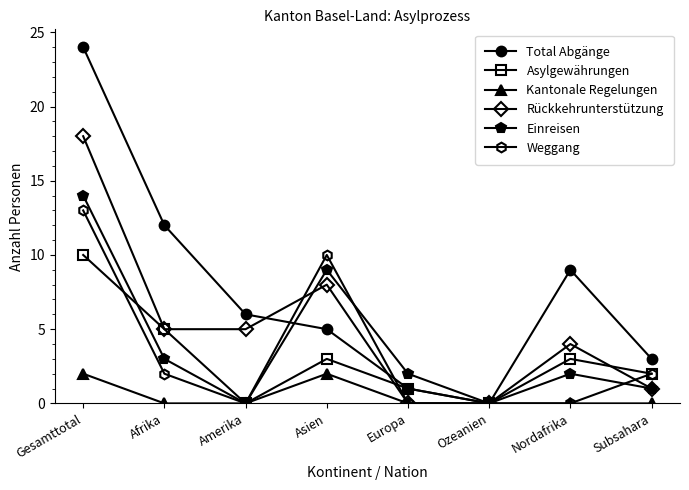

True or false: Asylgewährungen and Weggang cross at least once.

True